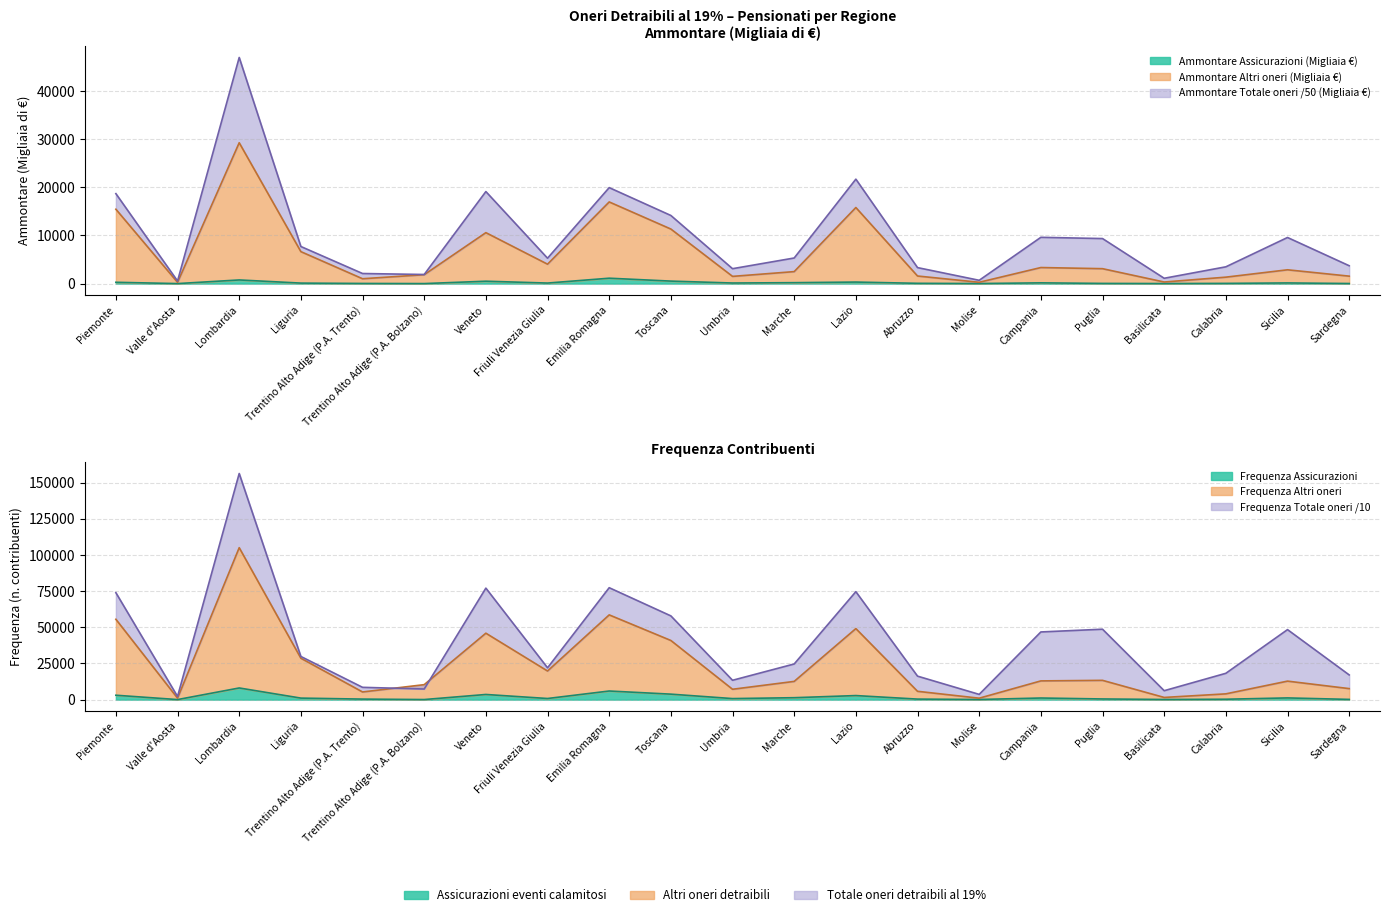

What is the difference between the Ammontare Totale oneri (Migliaia €) values at Campania and Piemonte?

9068.7